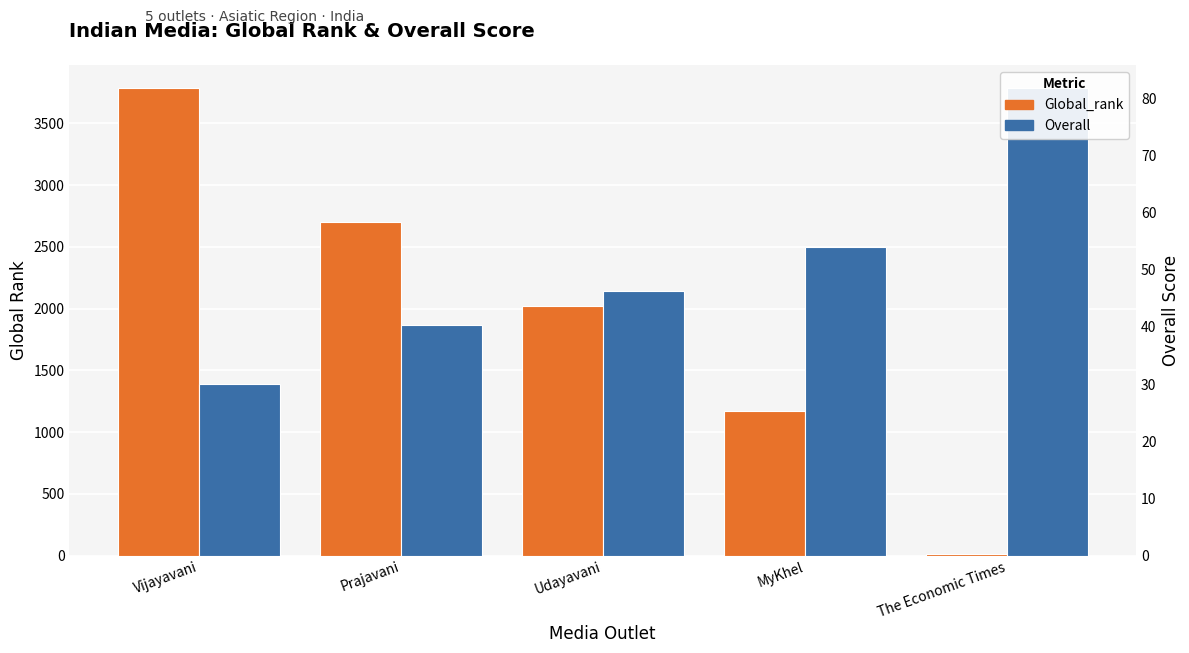

What is the highest value of the Global_rank series?

3786.0